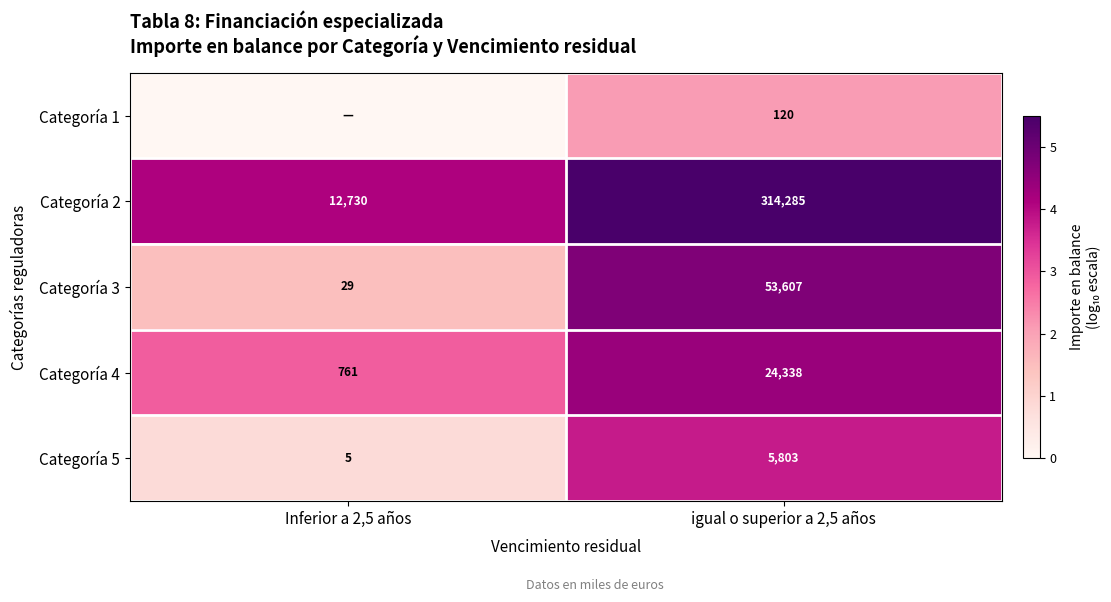

What is the total value across all series at igual o superior a 2,5 años?

398153